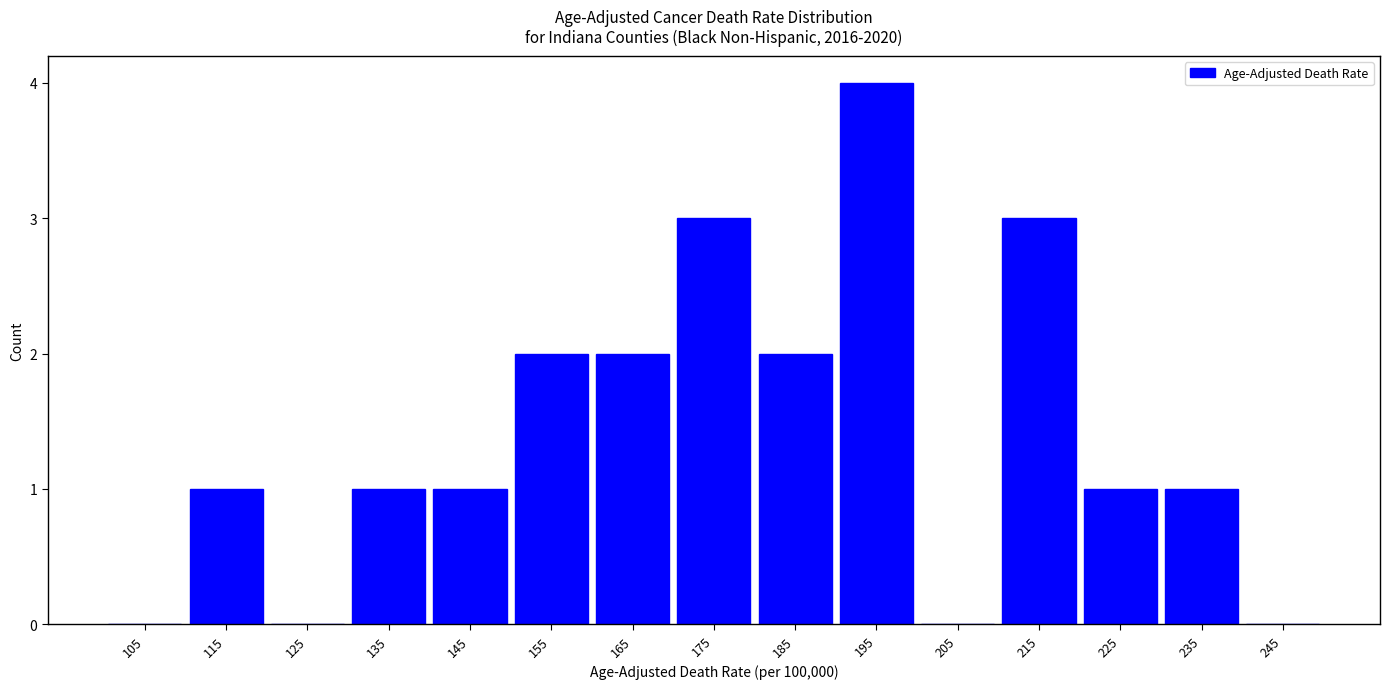

Reading left to right, list every bar in this chart as the range it spans on the x-axis followed by its height. The values are not printed on the chart, so give them approximately, as read against the axis.

100 to 110: 0
110 to 120: 1
120 to 130: 0
130 to 140: 1
140 to 150: 1
150 to 160: 2
160 to 170: 2
170 to 180: 3
180 to 190: 2
190 to 200: 4
200 to 210: 0
210 to 220: 3
220 to 230: 1
230 to 240: 1
240 to 250: 0